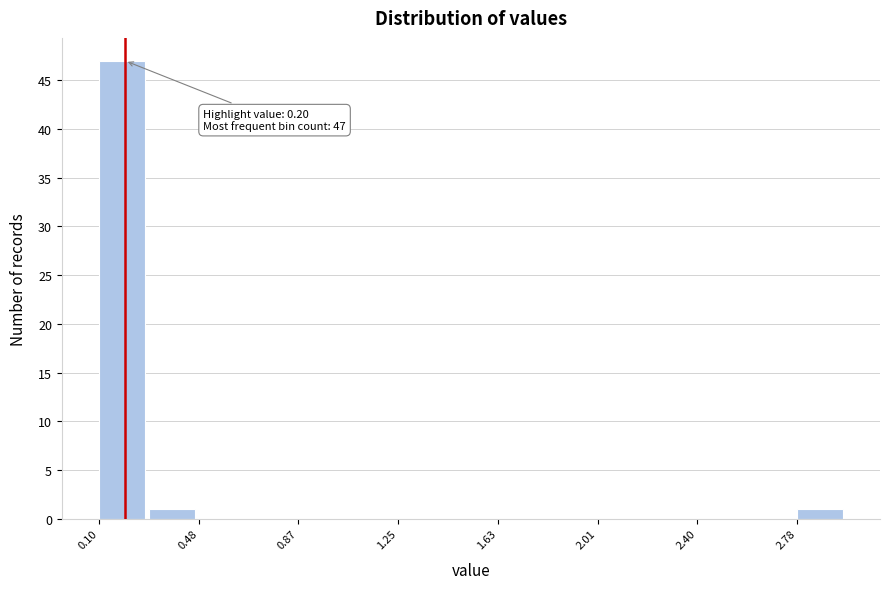

Around what value on the x-axis is the tallest bar? Give the approximate position of its centre, as read against the axis.

0.20